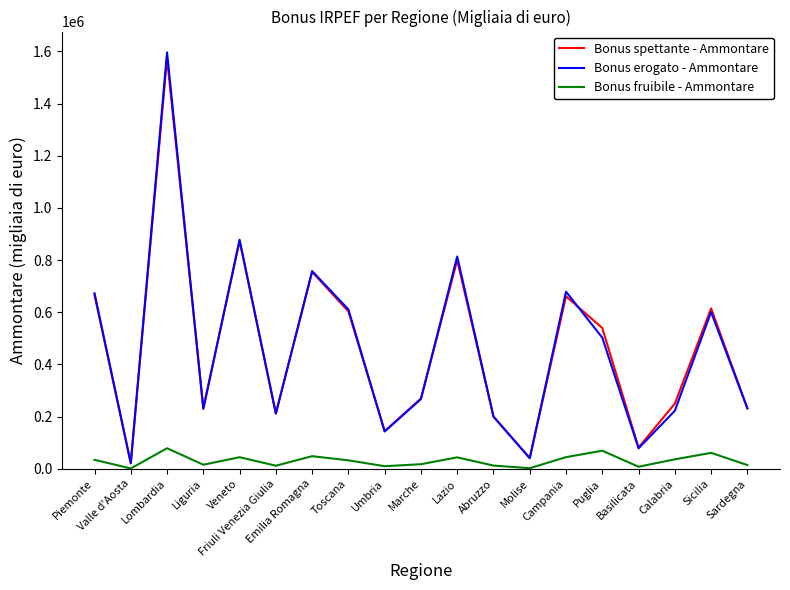

At which category is the sum across all series the highest?

Lombardia